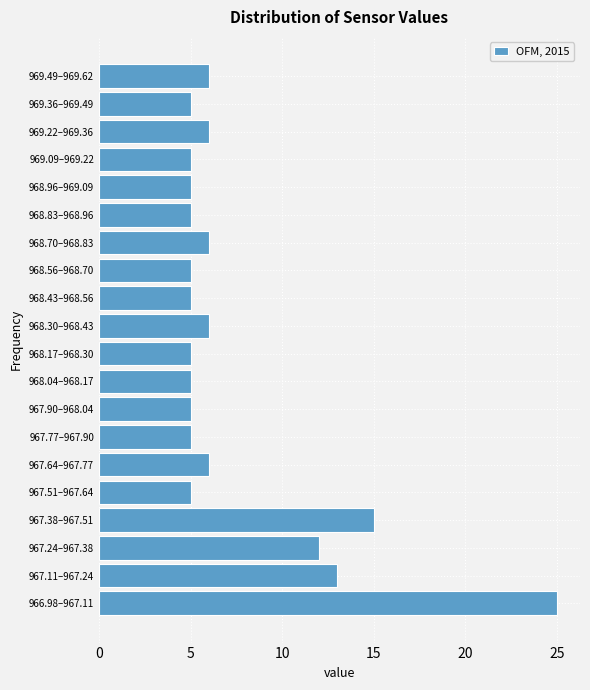

Reading bottom to top, extract all data points from this chart.

966.98–967.11=25	967.11–967.24=13	967.24–967.38=12	967.38–967.51=15	967.51–967.64=5	967.64–967.77=6	967.77–967.90=5	967.90–968.04=5	968.04–968.17=5	968.17–968.30=5	968.30–968.43=6	968.43–968.56=5	968.56–968.70=5	968.70–968.83=6	968.83–968.96=5	968.96–969.09=5	969.09–969.22=5	969.22–969.36=6	969.36–969.49=5	969.49–969.62=6